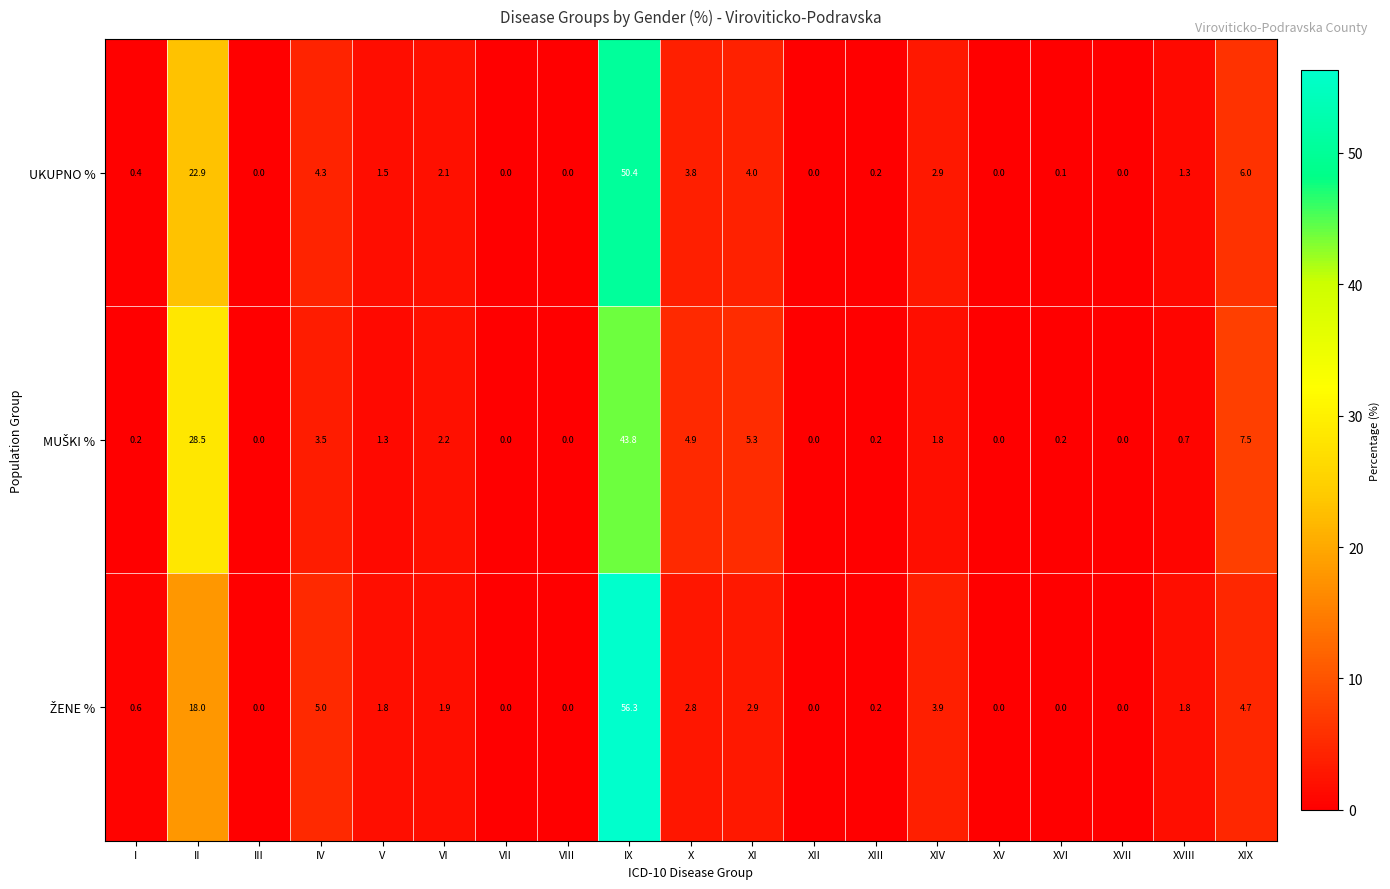

What is the maximum value shown in the chart?

56.3